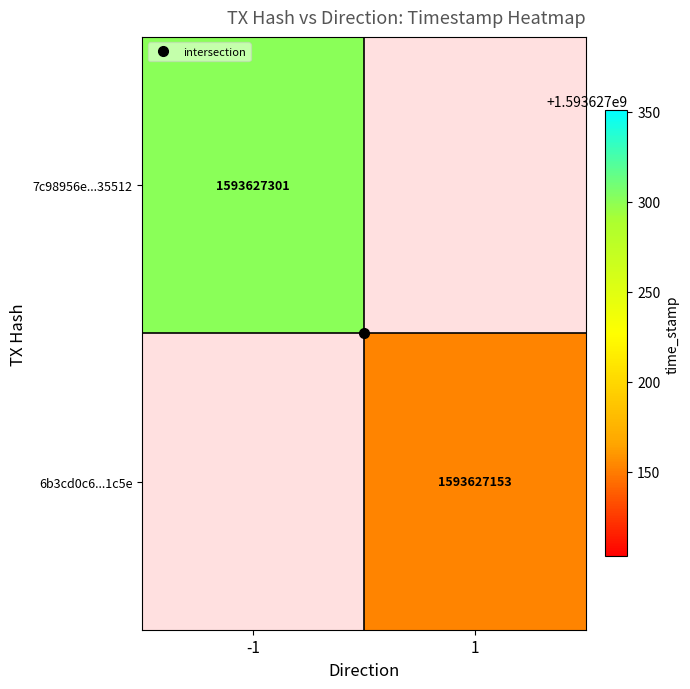

Is the value of 6b3cd0c6132faf24b3fc1794a5b32253550a1c5 at direction greater than the value of 7c98956e2ea7de6d3866cc835366e7072f35512 at time_stamp?

No